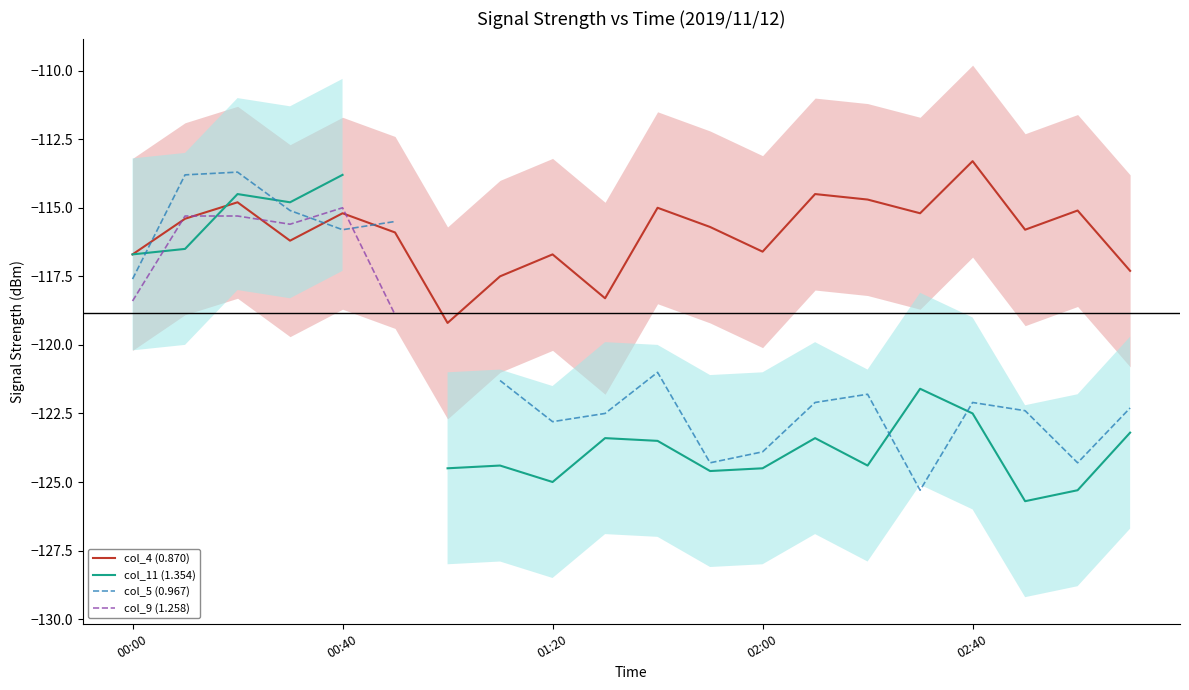

What is the difference between the highest and lowest values at 6?

5.3